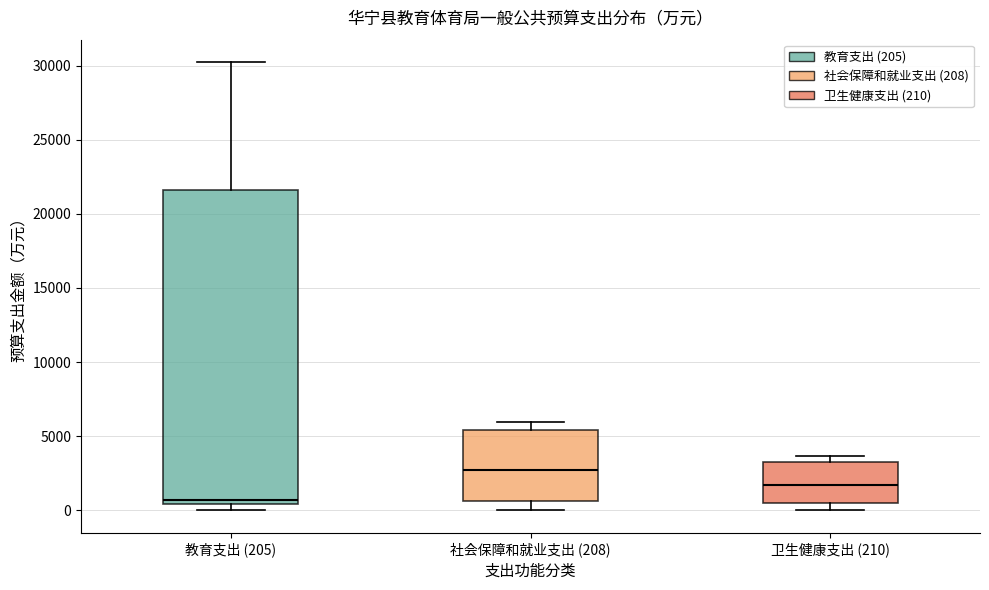

Comparing the boxes themselves (not the whiskers), which one is the tallest?

教育支出 (205)